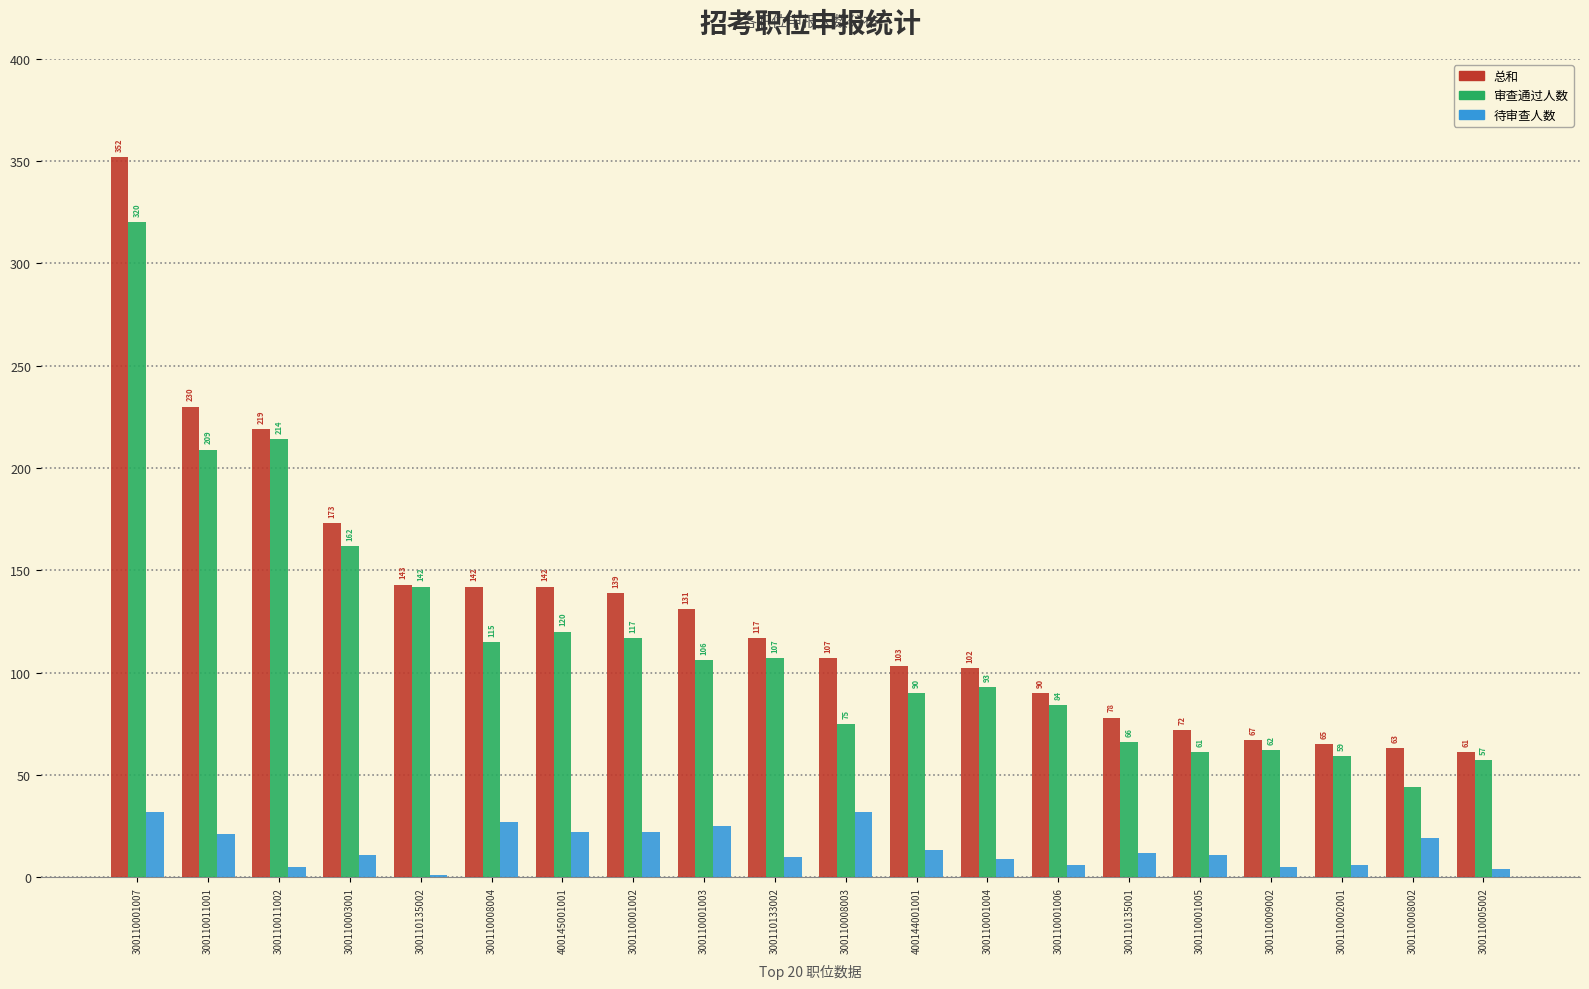

What is the sum of the 总和 values at 300110008004 and 300110008002?

205